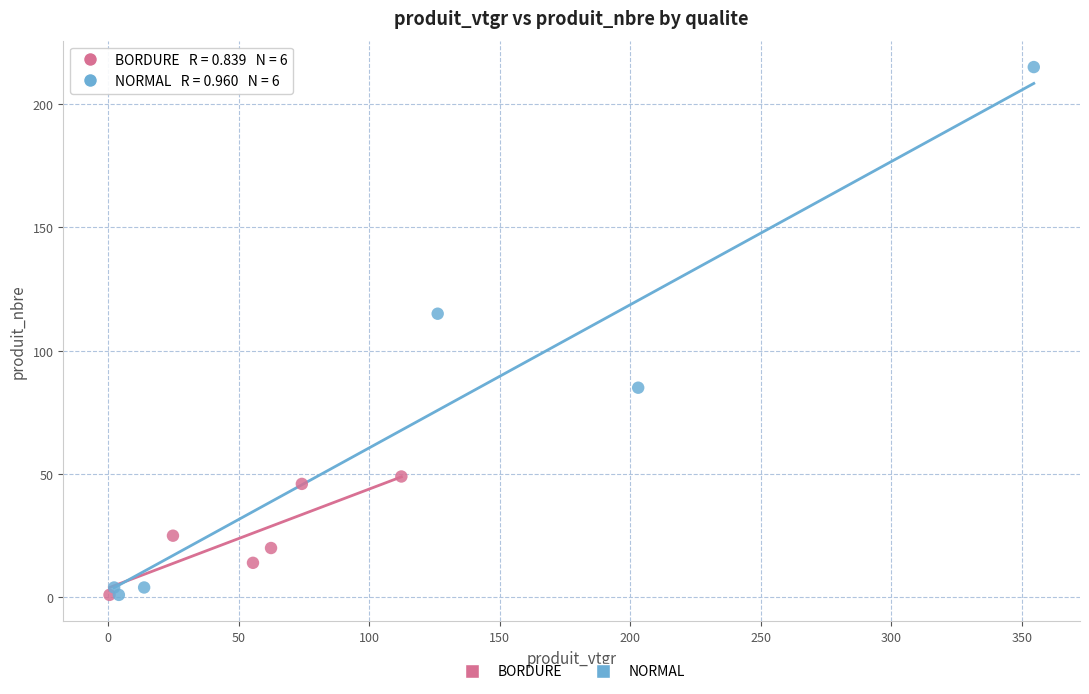

Which series reaches the maximum Y coordinate?

NORMAL